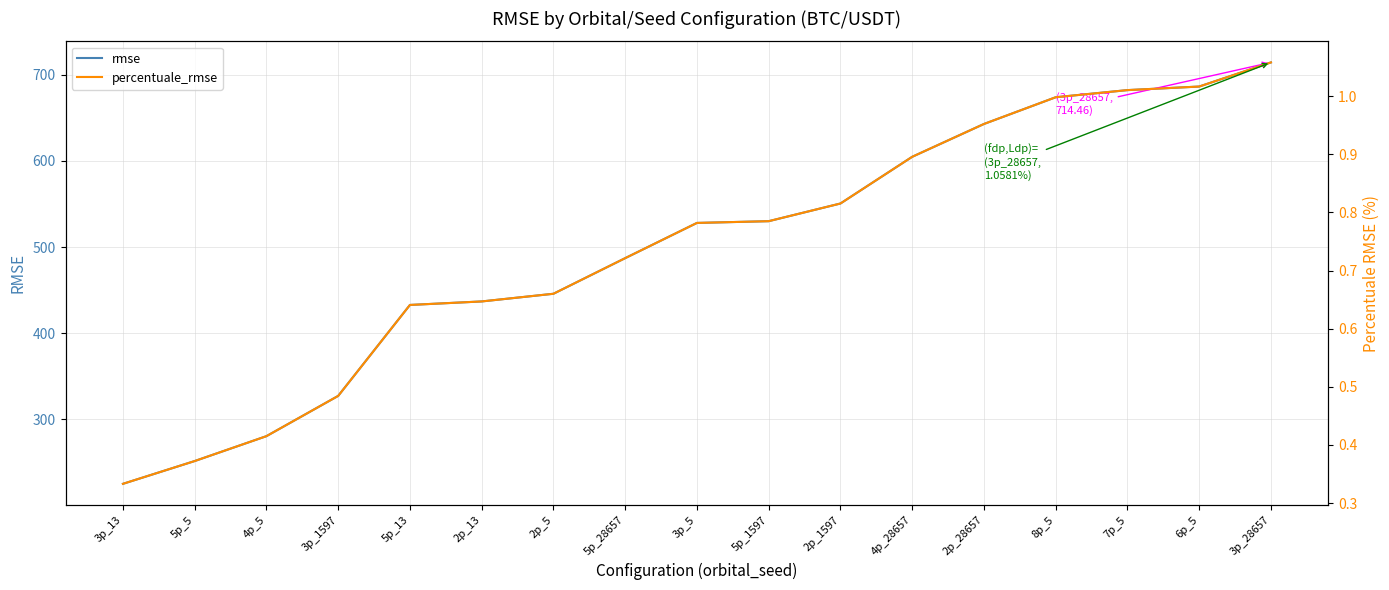

What are all the series names shown in the legend?

rmse, percentuale_rmse